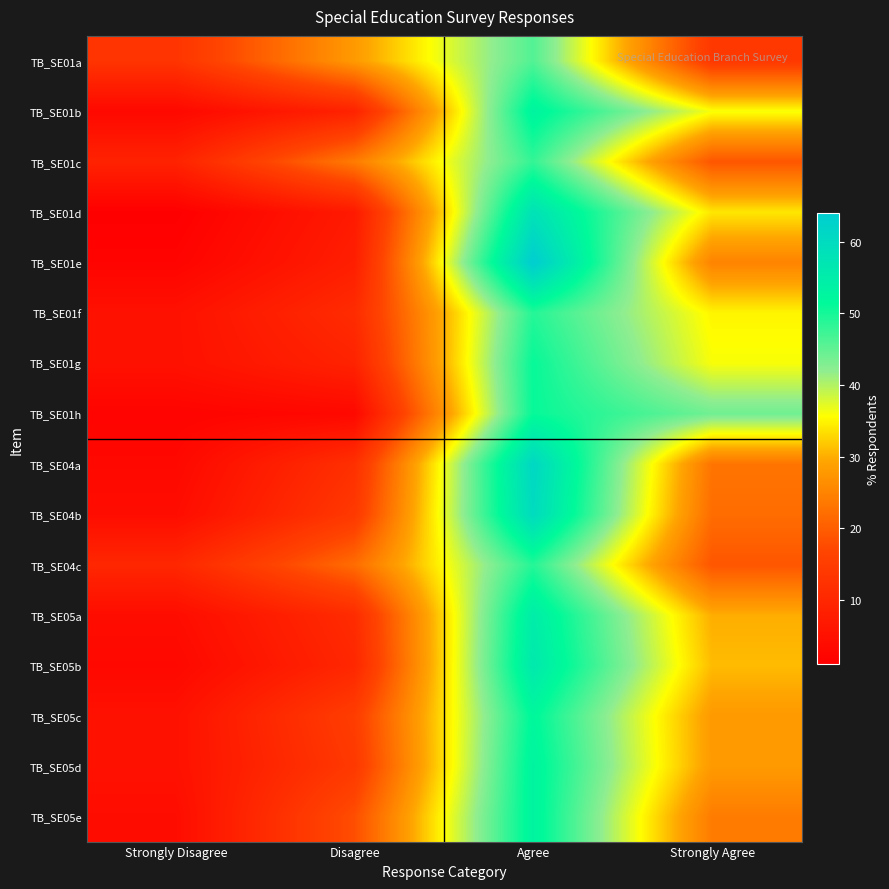

What is the total value across all series at Agree?

859